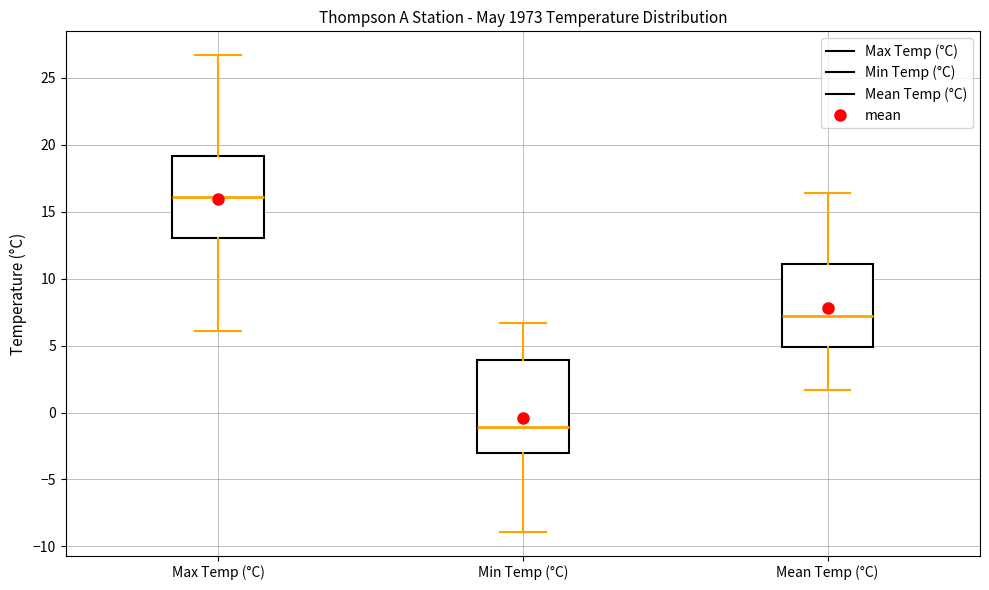

Reading left to right, read every box against the y-axis: the position of its median line, the range the box covers, and the ends of its whiskers. The values are not printed on the chart, so give them approximately, as read against the axis.

Max Temp (°C): median 16.0, box 13.0 to 19.0, whiskers 6.0 to 26.5
Min Temp (°C): median -1.0, box -3.0 to 4.0, whiskers -9.0 to 6.5
Mean Temp (°C): median 7.0, box 5.0 to 11.0, whiskers 1.5 to 16.5